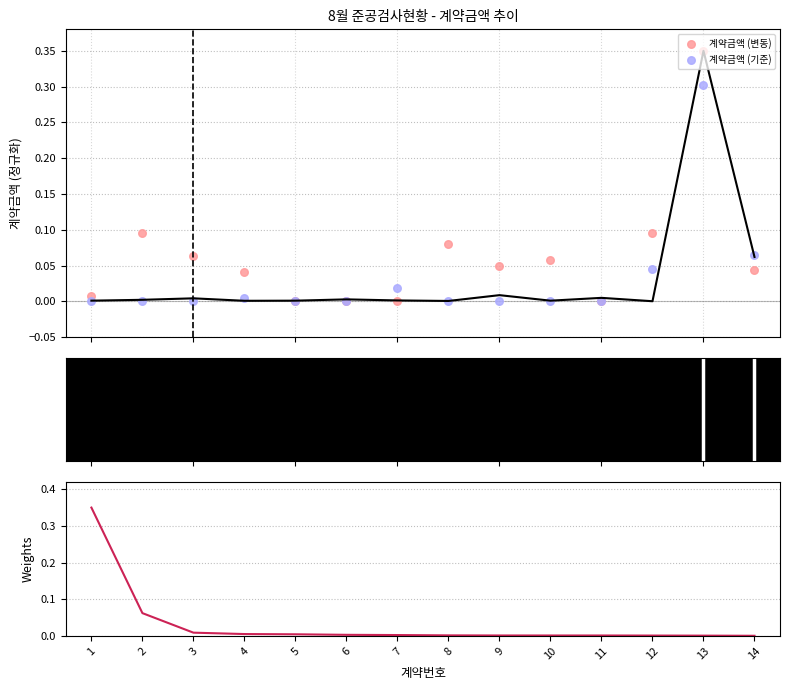

Which series reaches the minimum Y coordinate?

계약금액 (변동)